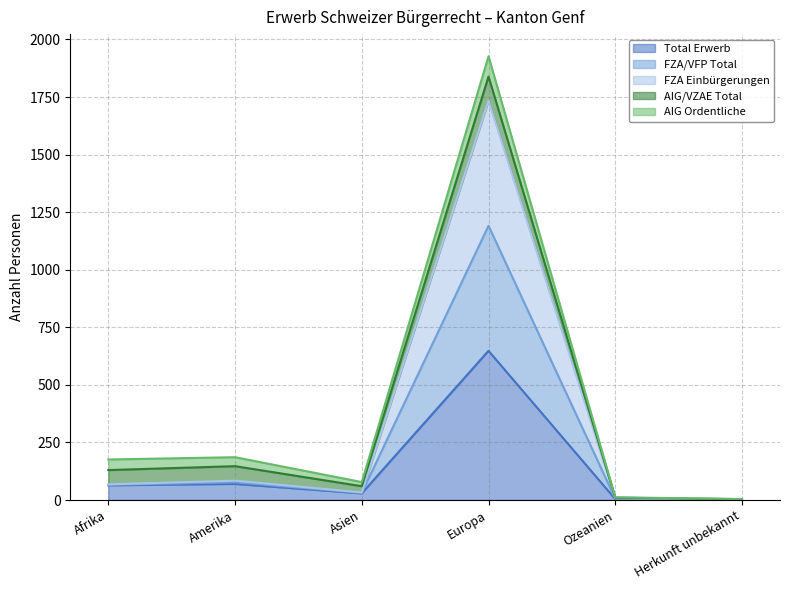

How many data points does each series have?

6